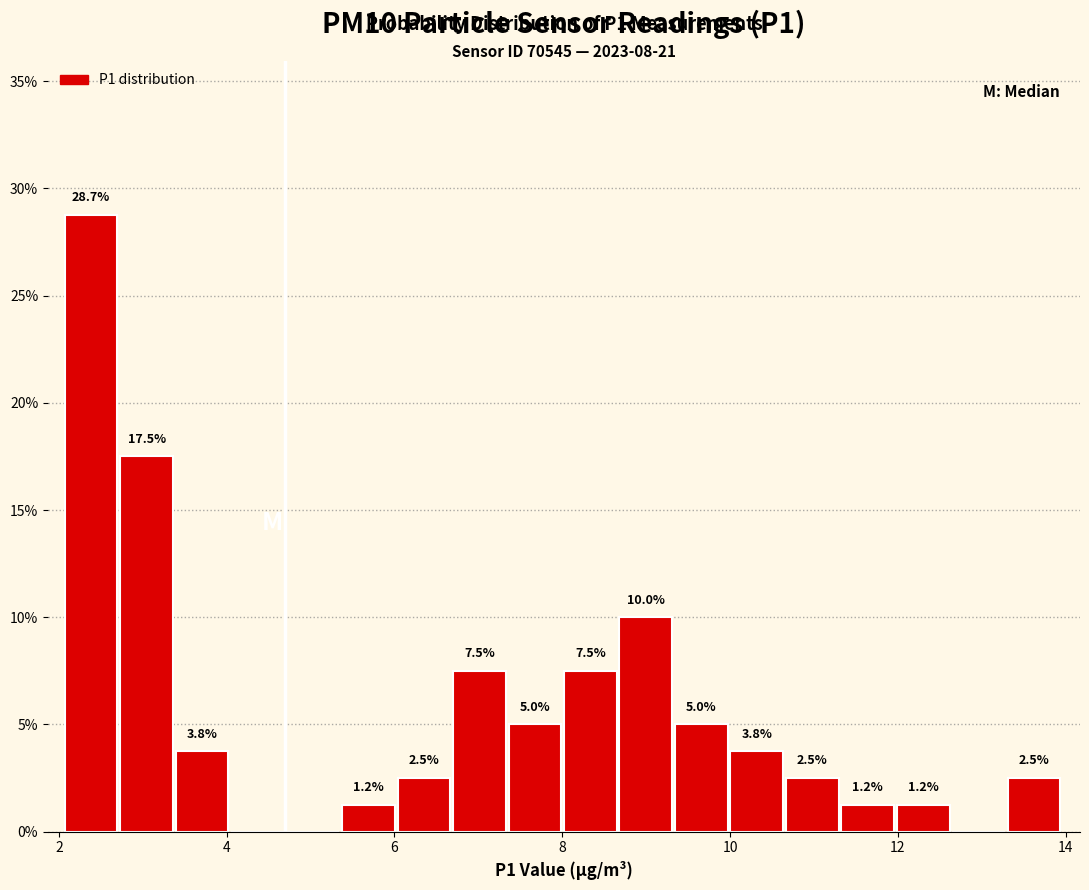

Read against the x-axis, roughly where is the centre of the tallest bar?

2.4